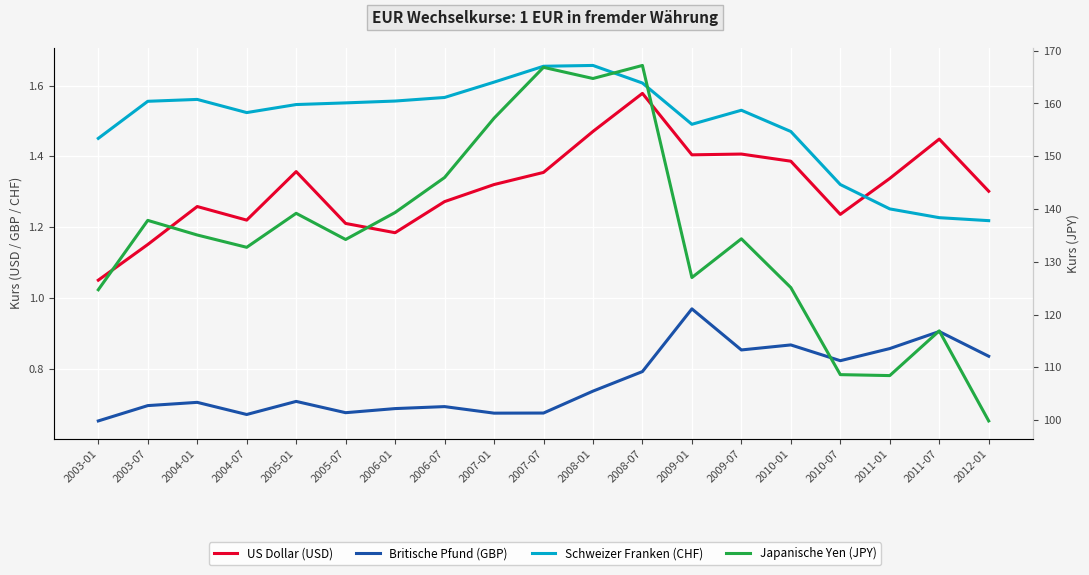

How many lines are shown in the chart?

4